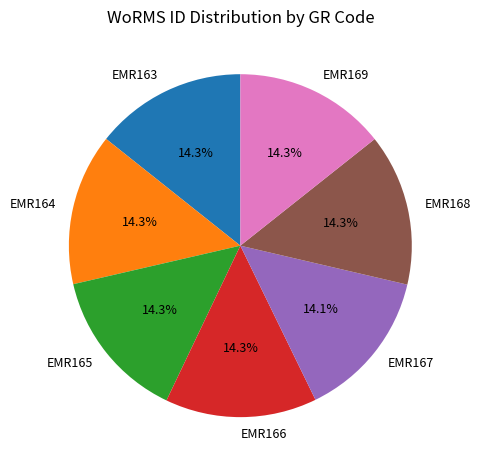

To the nearest percent, what portion does EMR163 represent?

14%